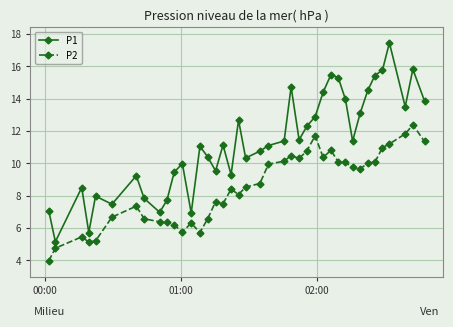

What is the value of the P2 point at the 15th from the left?

6.6